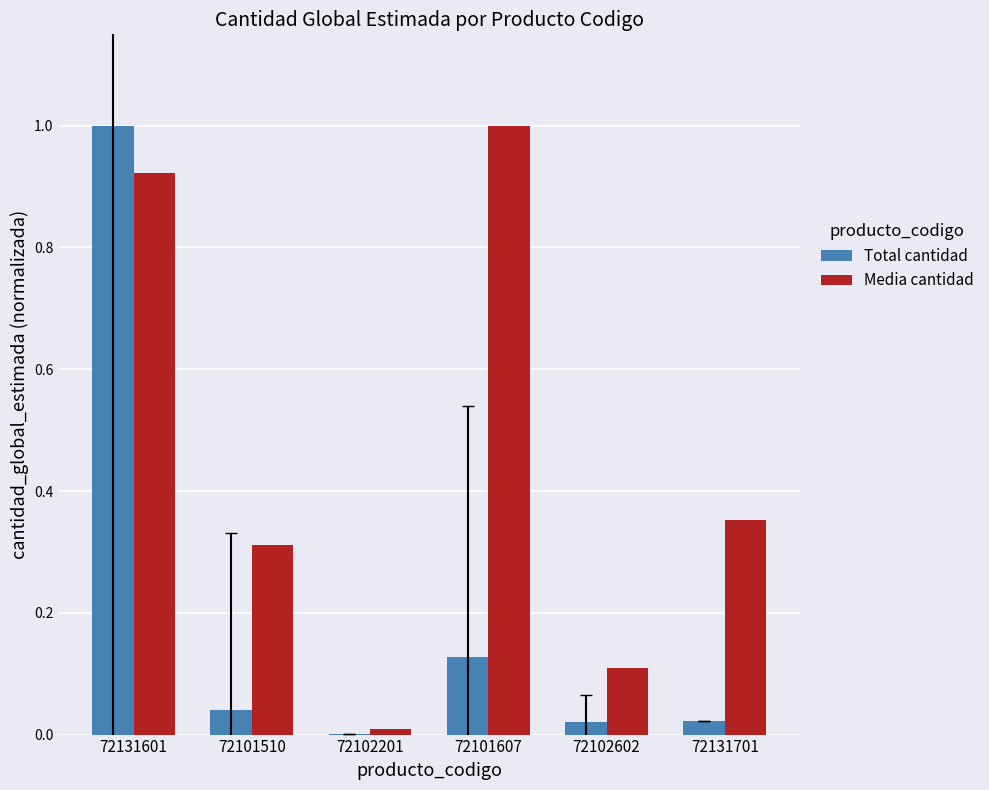

Between 72102201 and 72102602, which series saw the biggest shift?

Media cantidad